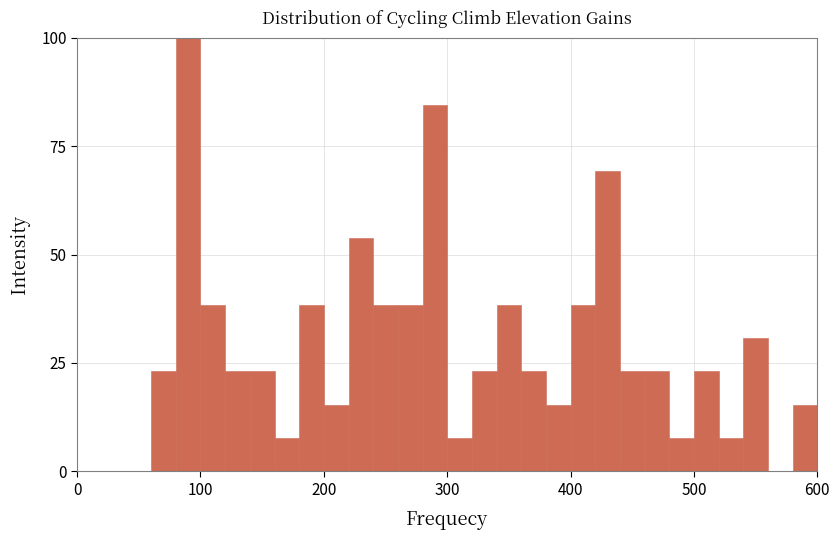

Read against the x-axis, roughly where is the centre of the tallest bar?

90